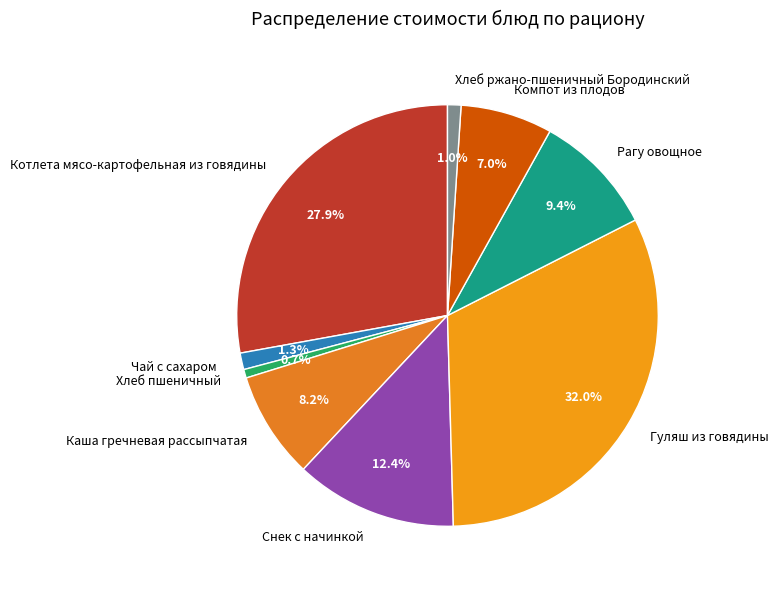

Which category has the biggest portion of the pie?

Гуляш из говядины